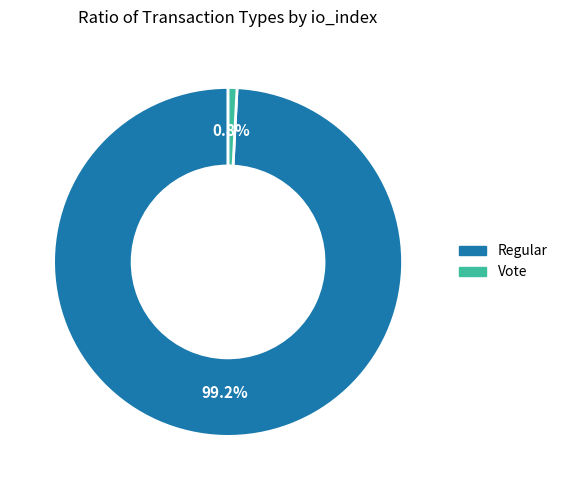

To the nearest percent, what portion does Vote represent?

1%